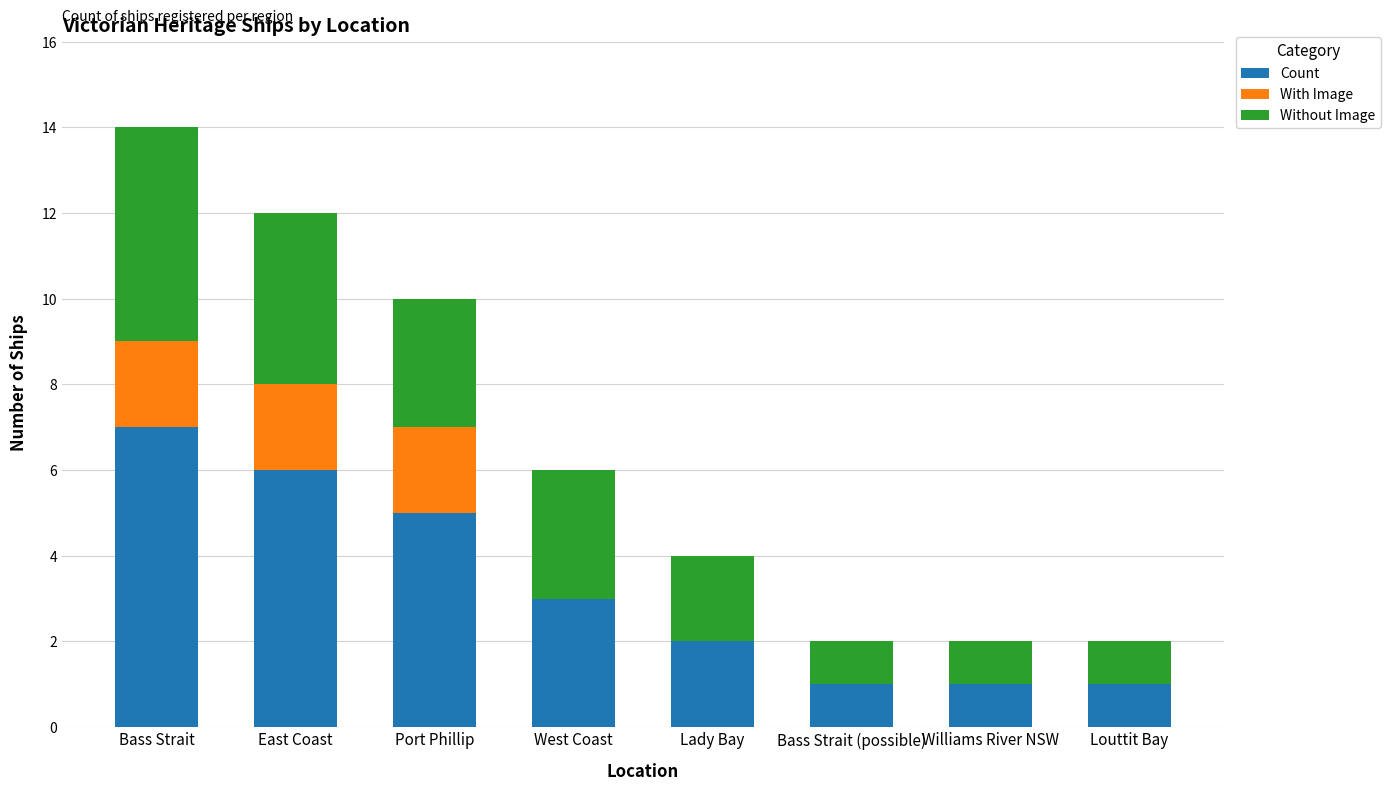

Which category has the highest value in the Count series?

Bass Strait